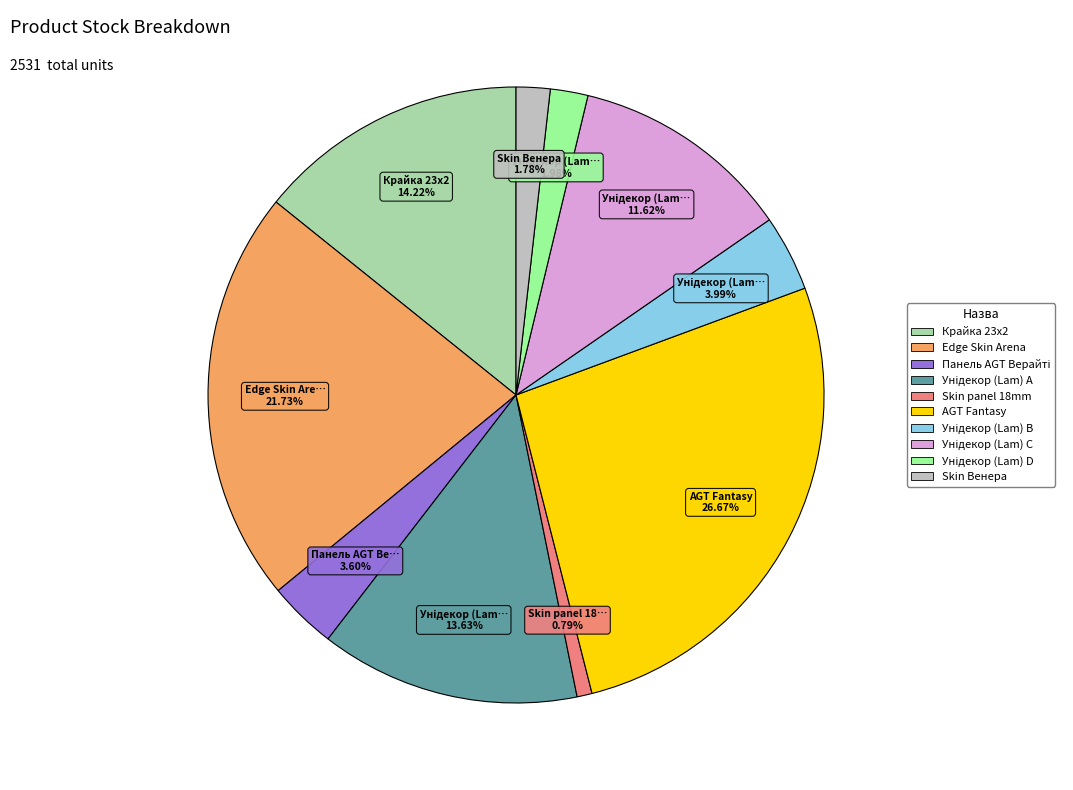

How many segments does this pie chart have?

10